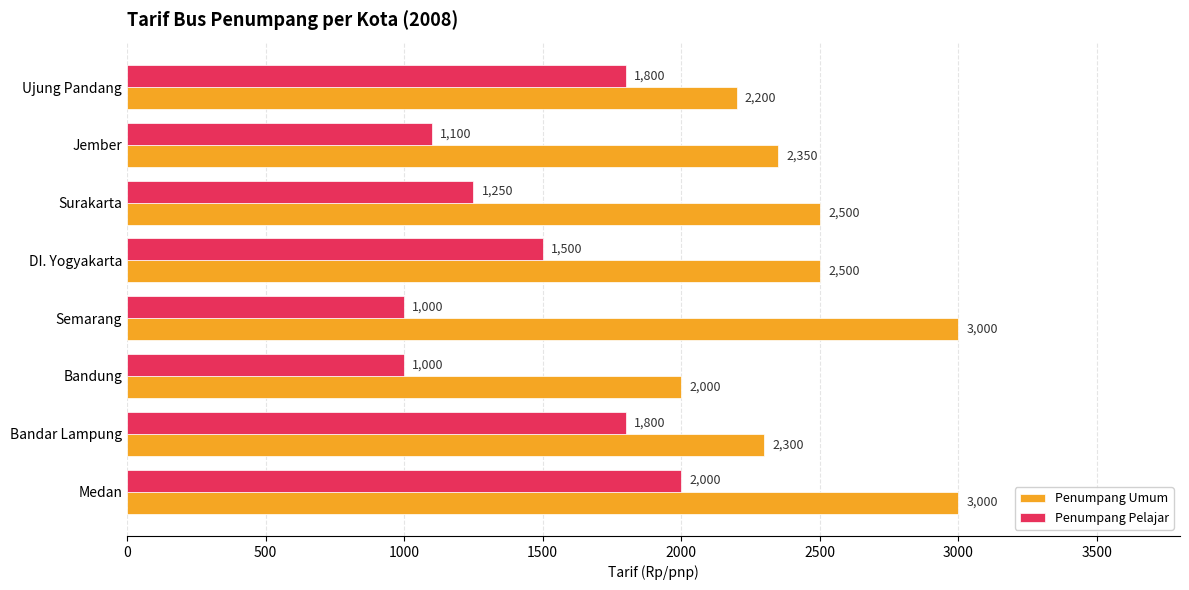

What is the difference between the highest and lowest values at Bandar Lampung?

500